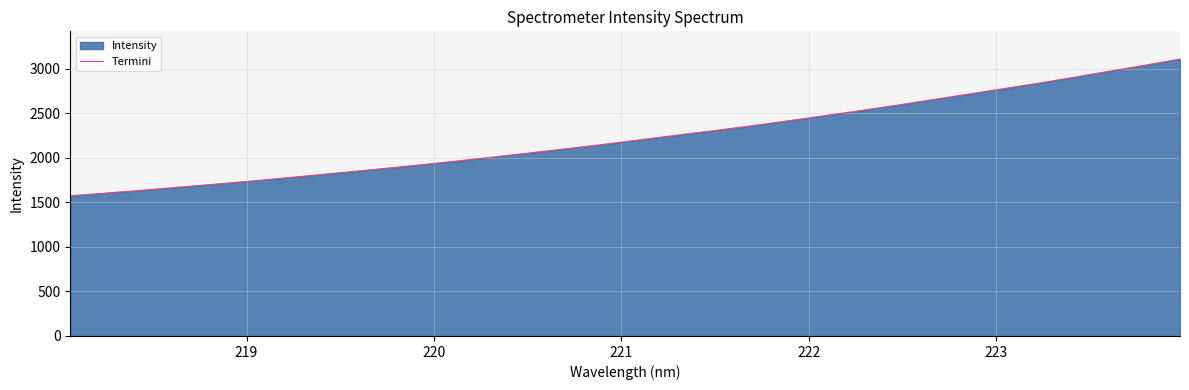

How many lines are shown in the chart?

1